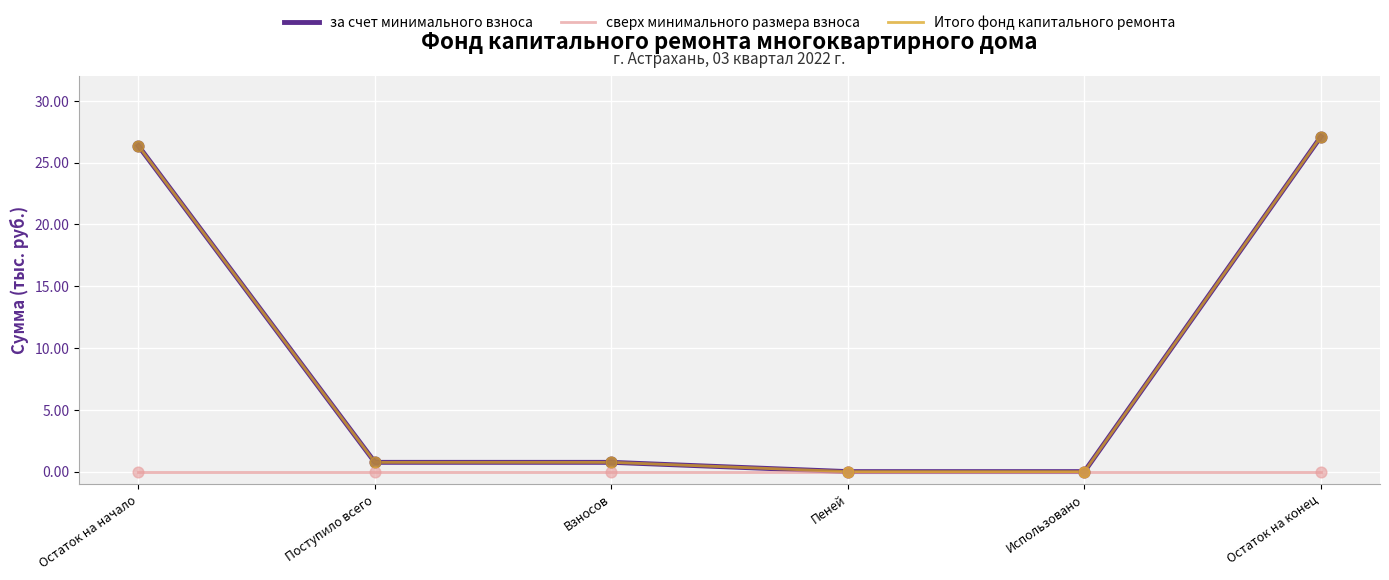

Which series has the largest total across all categories?

за счет минимального взноса